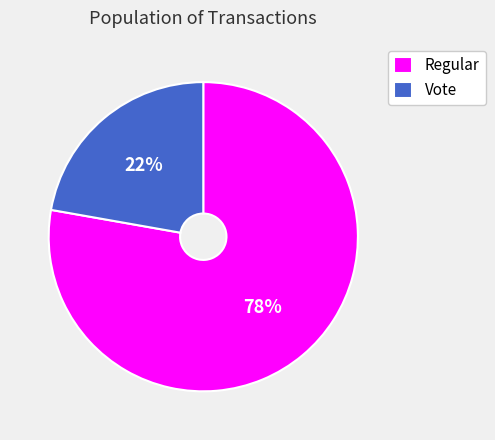

To the nearest percent, what percentage of the pie is Vote?

22%